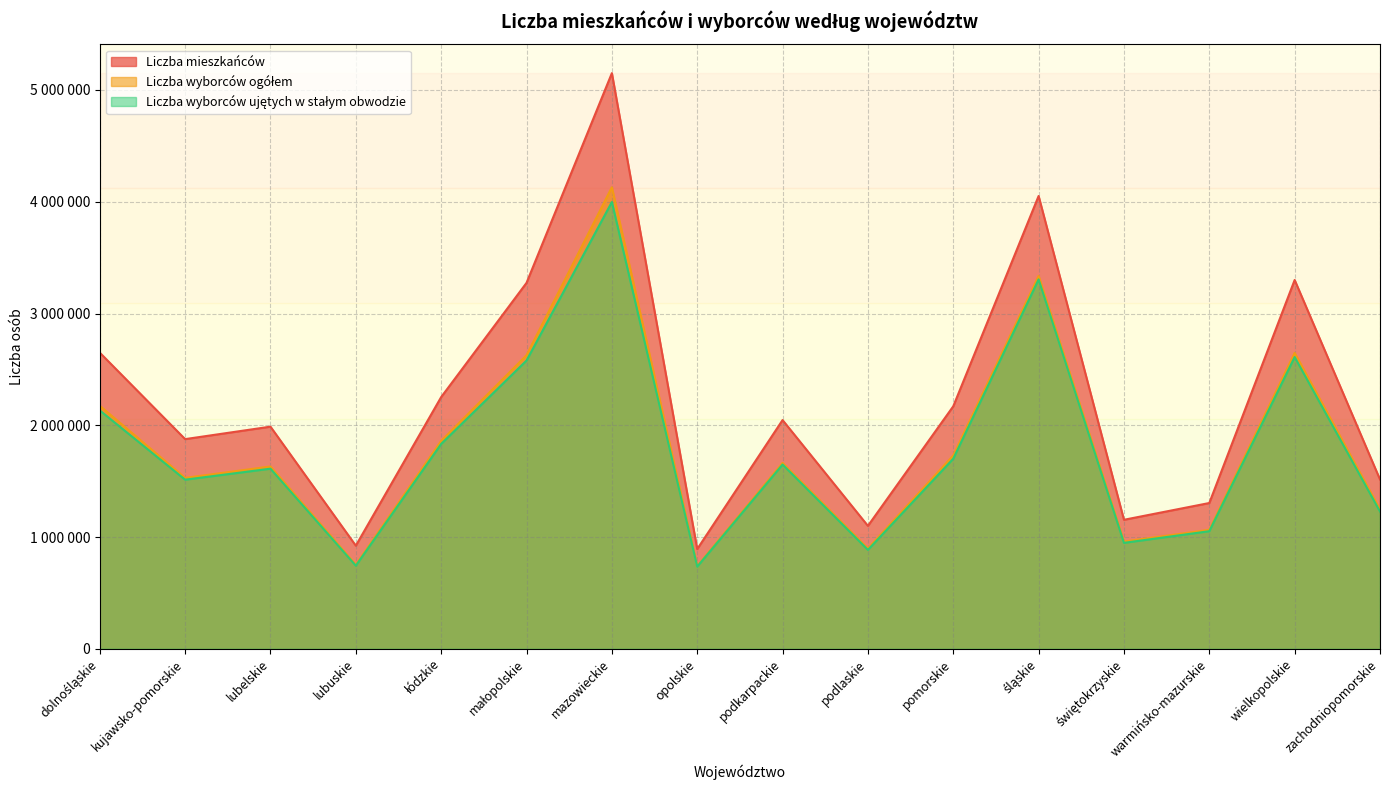

True or false: Liczba mieszkańców and Liczba wyborców ujętych w stałym obwodzie cross at least once.

False